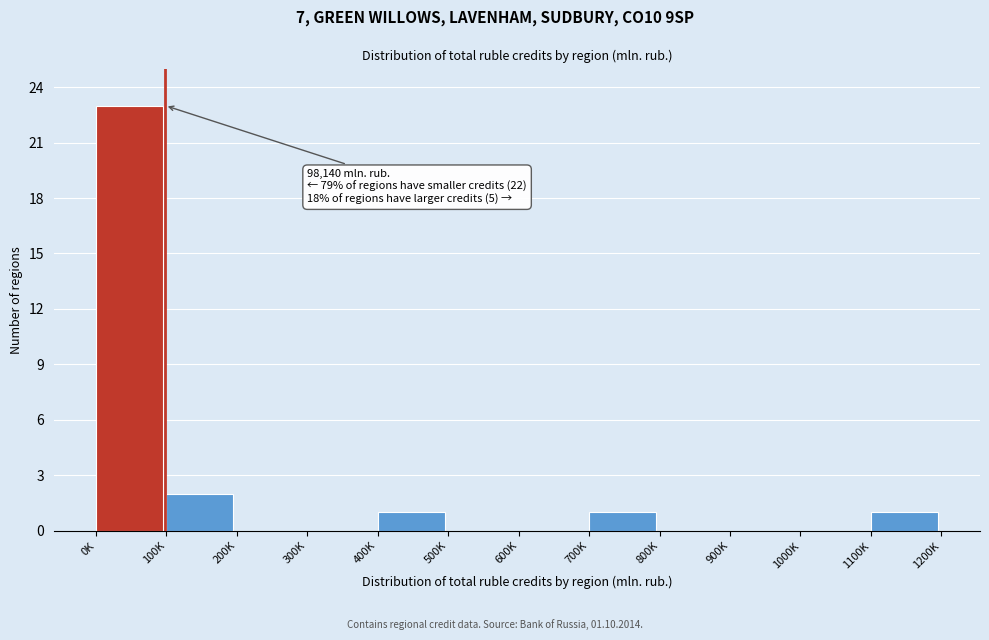

Reading left to right, extract all data points from this chart.

0K=23	100K=2	200K=0	300K=0	400K=1	500K=0	600K=0	700K=1	800K=0	900K=0	1000K=0	1100K=1